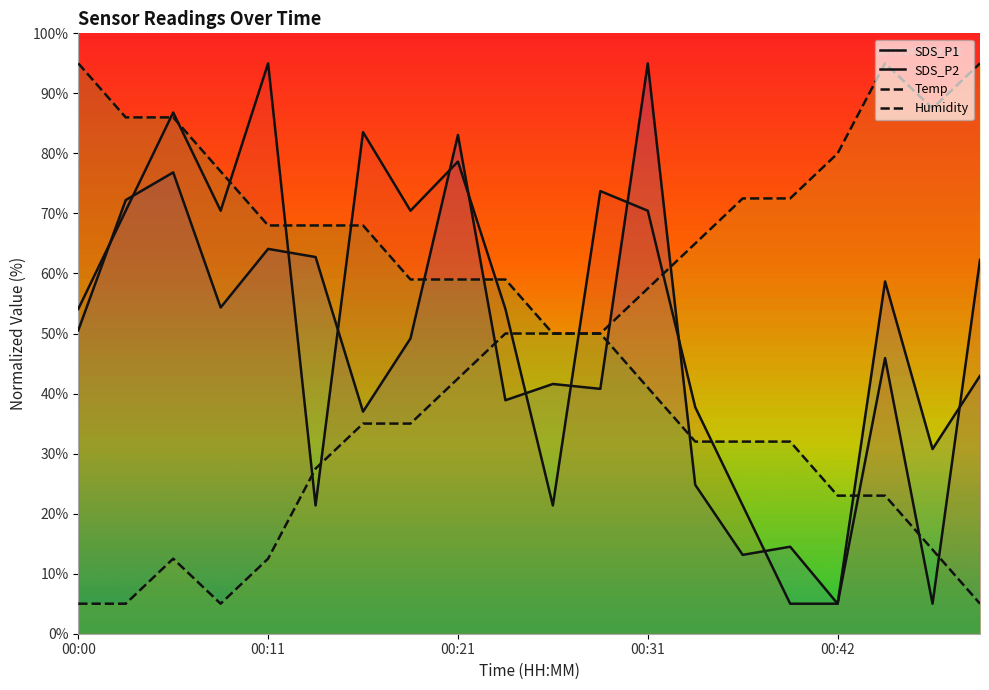

Is the value of Humidity at 00:00 greater than the value of Temp at 00:11?

No